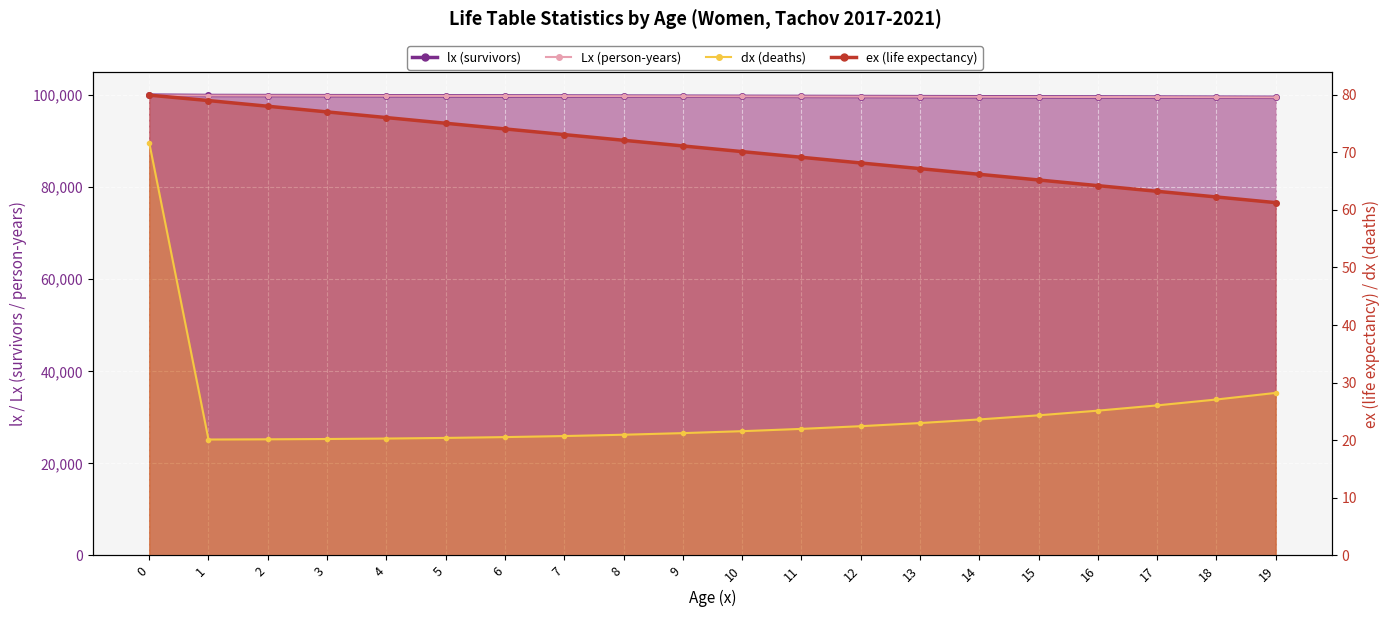

Reading left to right, list all the values displayed in this chart.

lx (survivors): 0=100000.0	1=99928.3	2=99908.2	3=99888.0	4=99867.8	5=99847.5	6=99827.1	7=99806.6	8=99785.8	9=99764.9	10=99743.7	11=99722.1	12=99700.1	13=99677.7	14=99654.7	15=99631.1	16=99606.8	17=99581.6	18=99555.6	19=99528.5
Lx (person-years): 0=99937.6	1=99918.2	2=99898.1	3=99877.9	4=99857.7	5=99837.3	6=99816.8	7=99796.2	8=99775.4	9=99754.3	10=99732.9	11=99711.1	12=99688.9	13=99666.2	14=99642.9	15=99618.9	16=99594.2	17=99568.6	18=99542.0	19=99514.4
dx (deaths): 0=71.7	1=20.1	2=20.2	3=20.2	4=20.3	5=20.4	6=20.5	7=20.7	8=21.0	9=21.2	10=21.6	11=22.0	12=22.4	13=23.0	14=23.6	15=24.3	16=25.1	17=26.0	18=27.1	19=28.2
ex (life expectancy): 0=79.9	1=79.0	2=78.0	3=77.0	4=76.0	5=75.0	6=74.1	7=73.1	8=72.1	9=71.1	10=70.1	11=69.1	12=68.1	13=67.2	14=66.2	15=65.2	16=64.2	17=63.2	18=62.2	19=61.3